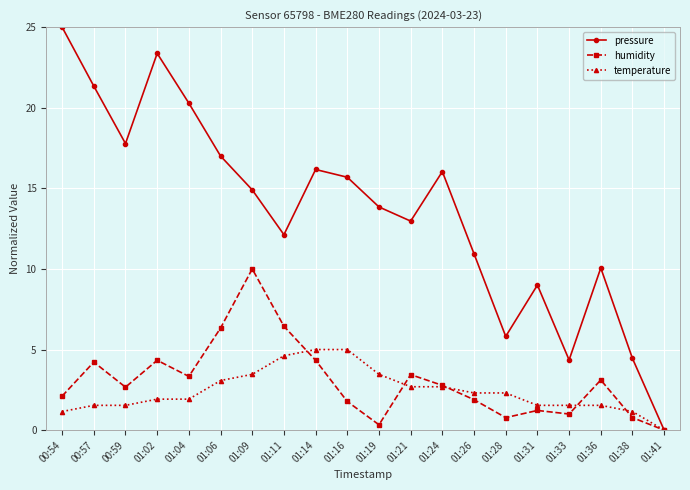

What position from the right is 01:02?

17